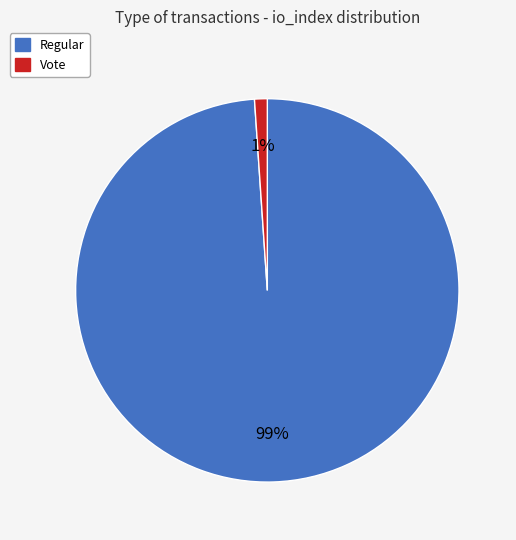

What percentage is the Vote slice, to the nearest percent?

1%